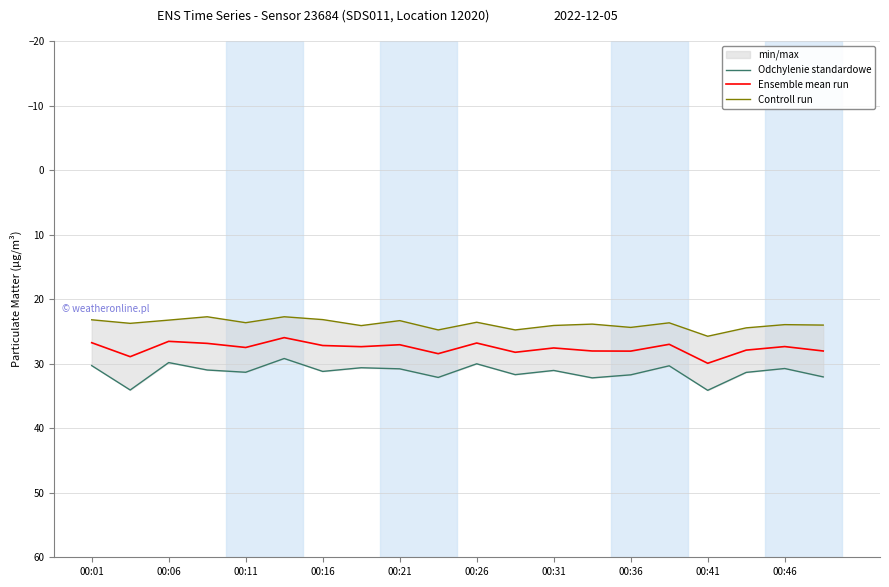

Is this an area chart (filled region under the line)?

No